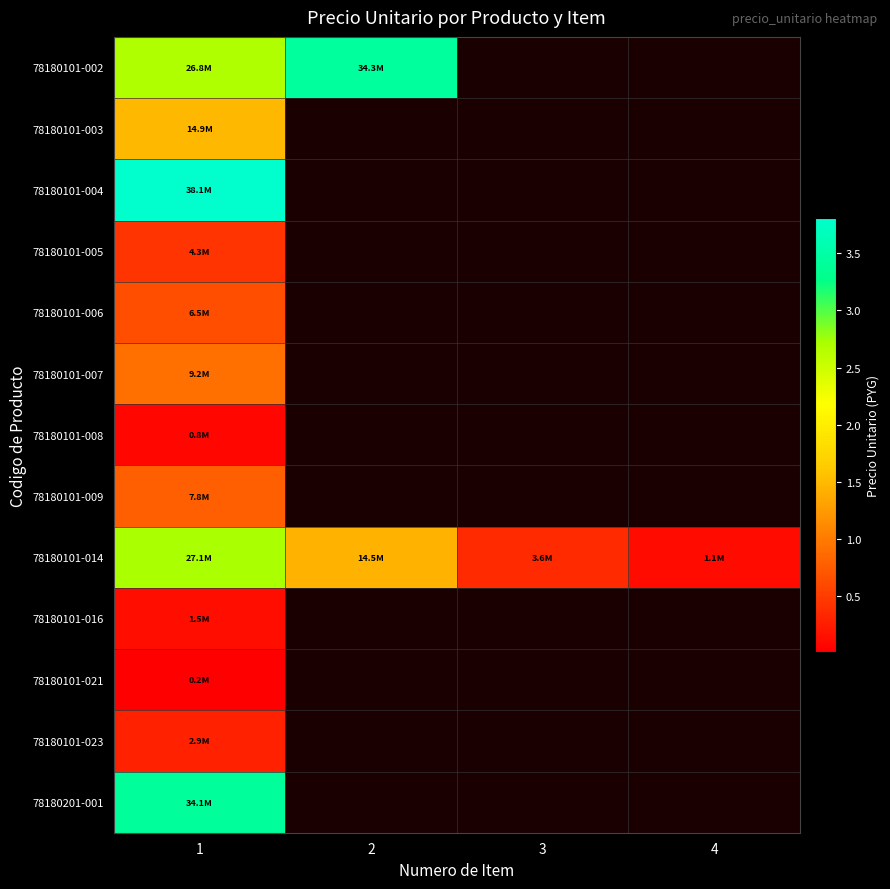

Which category has the lowest value in the 78180101-006 series?

1